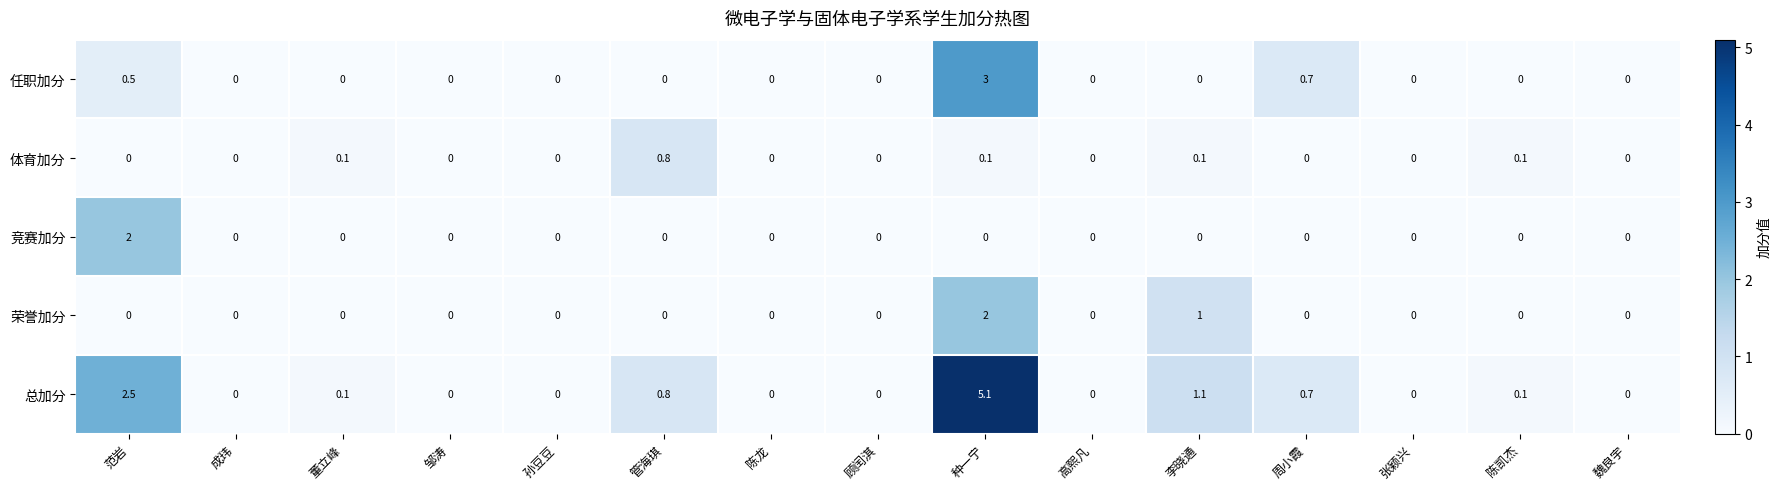

The 竞赛加分 series shows -0.7 at 邹涛. True or false?

False